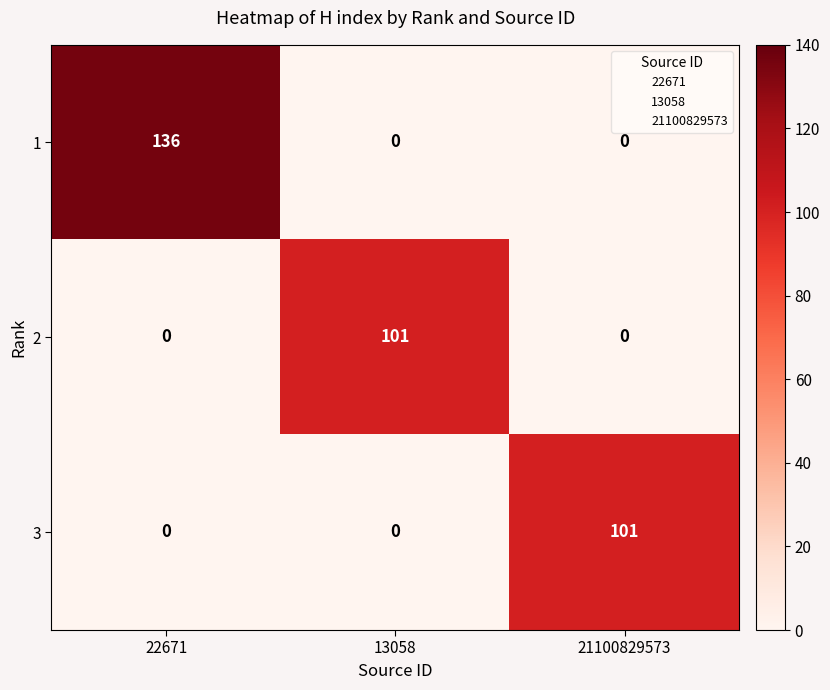

What is the spread (max minus min) of values at 13058?

101